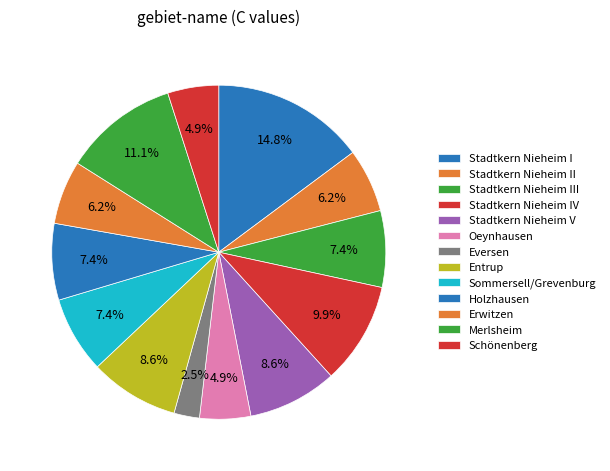

What is the largest slice in the pie chart?

Stadtkern Nieheim I